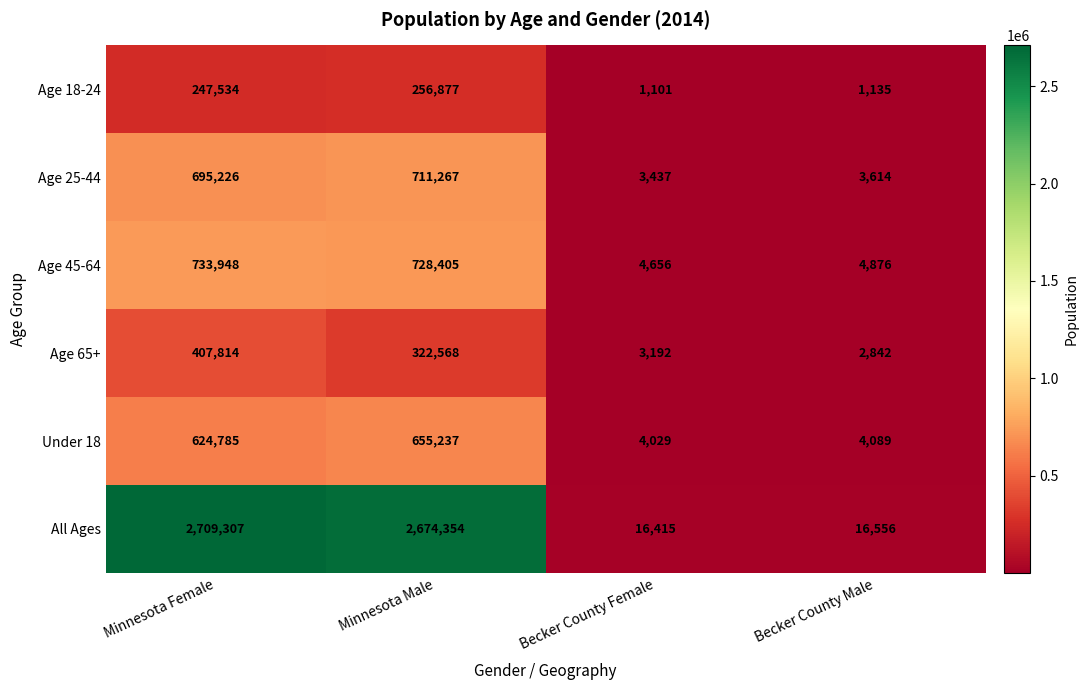

What is the spread (max minus min) of values at Becker County Male?

15421